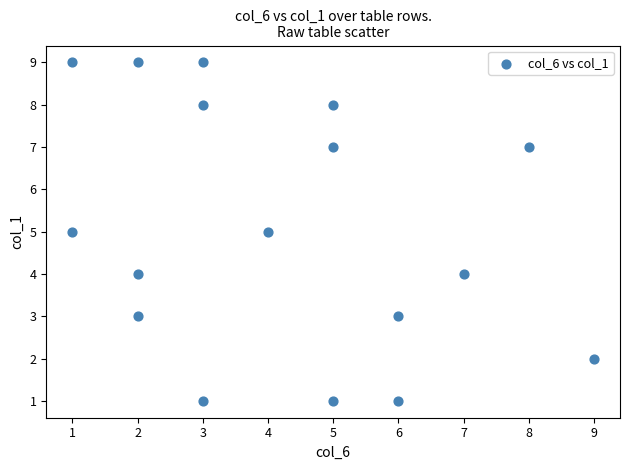

What is the range of Y values (max minus min)?

8